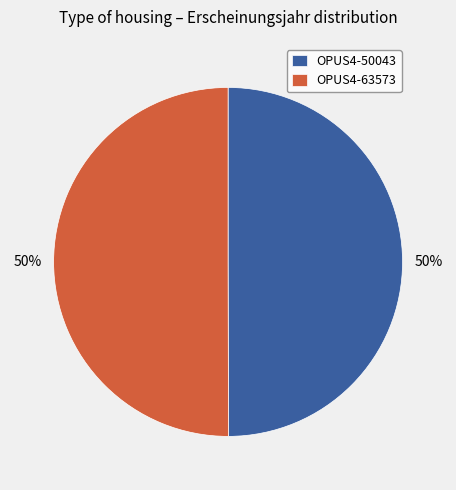

Is the sum of OPUS4-63573 and OPUS4-50043 greater than half?

Yes